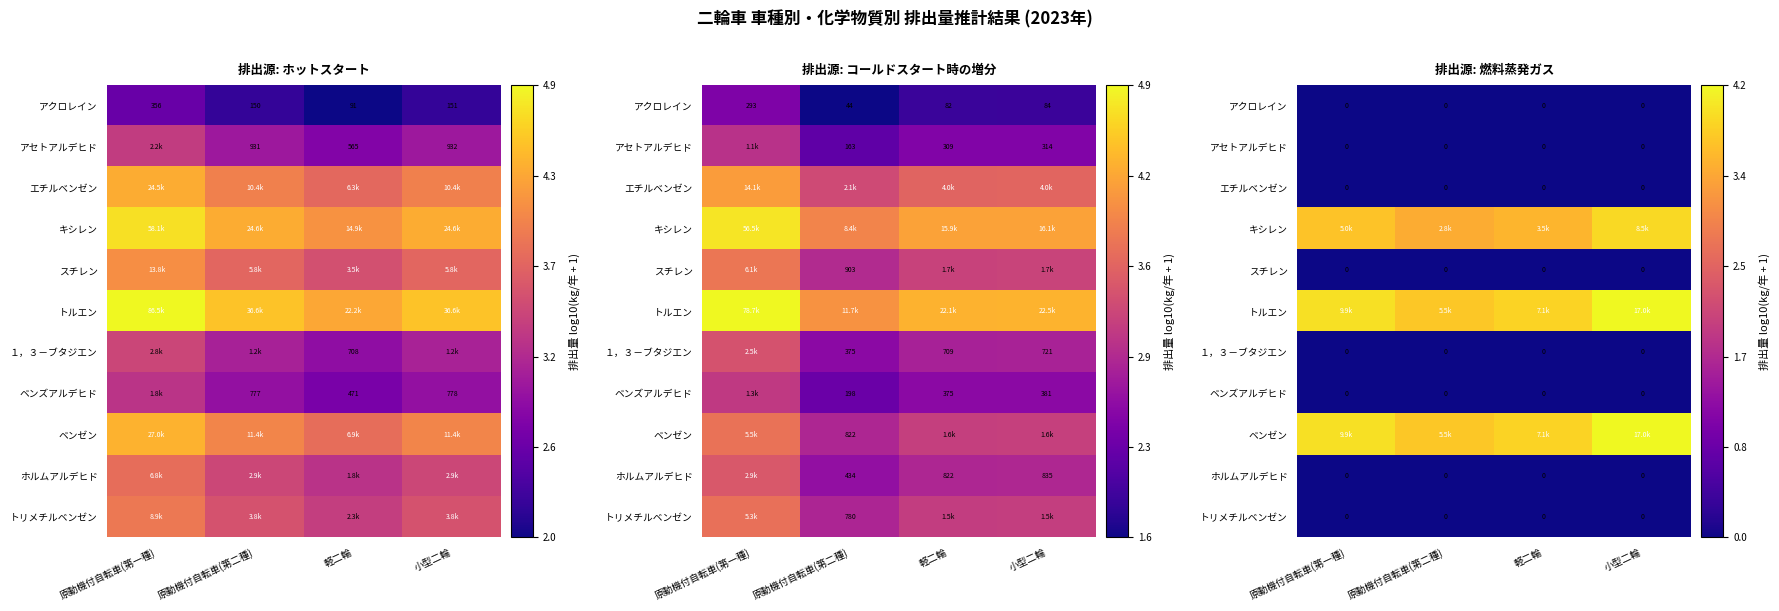

Between 原動機付自転車(第一種) and 軽二輪, which series saw the biggest shift?

トルエン